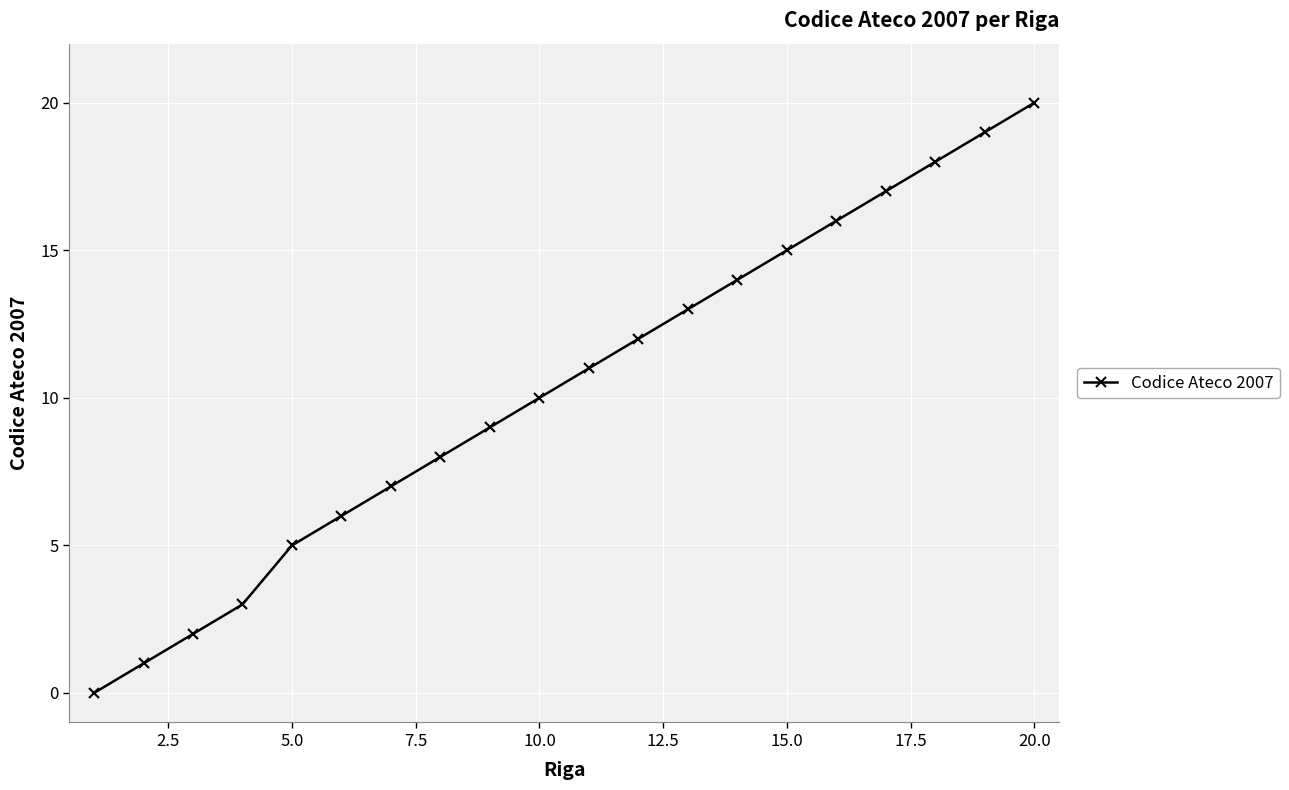

What is the greatest value displayed?

20